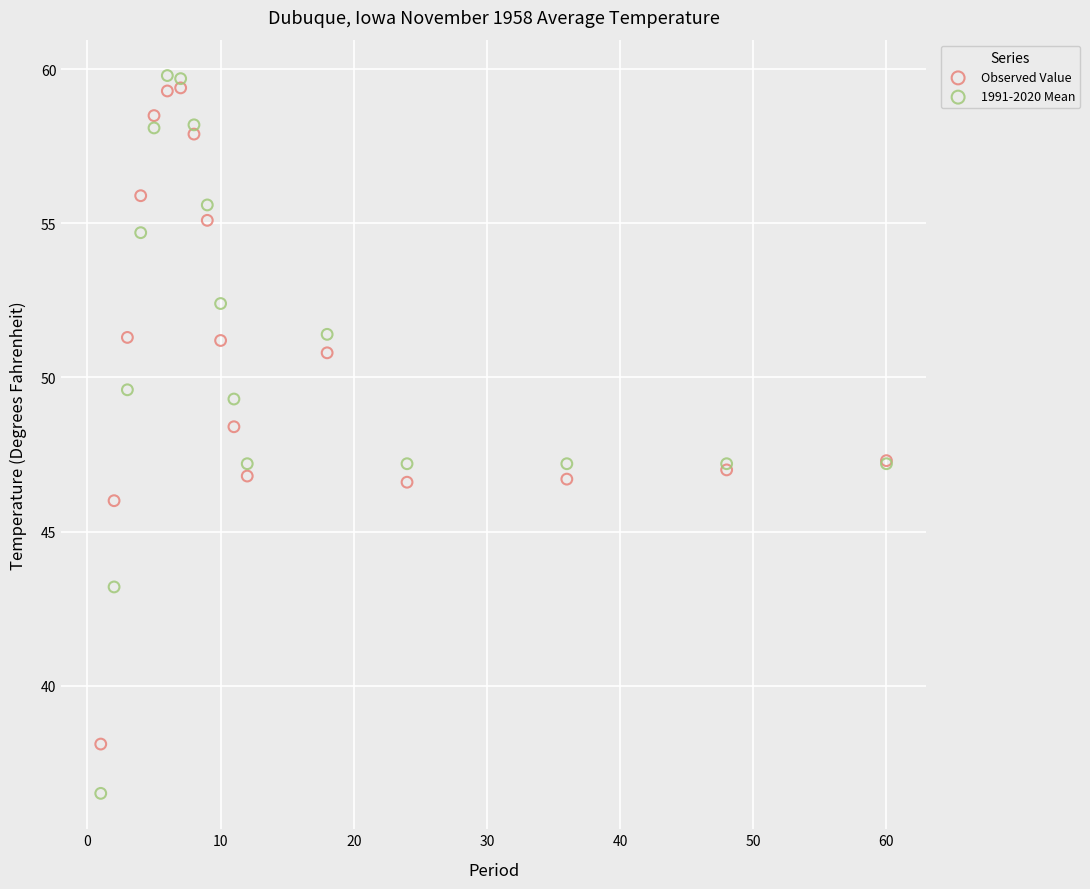

Which series contains the lowest Y value?

1991-2020 Mean